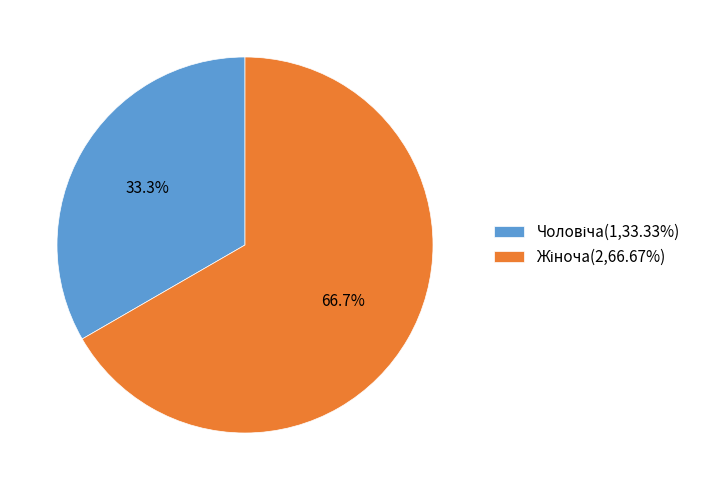

Is there any slice that represents more than half of the pie?

Yes